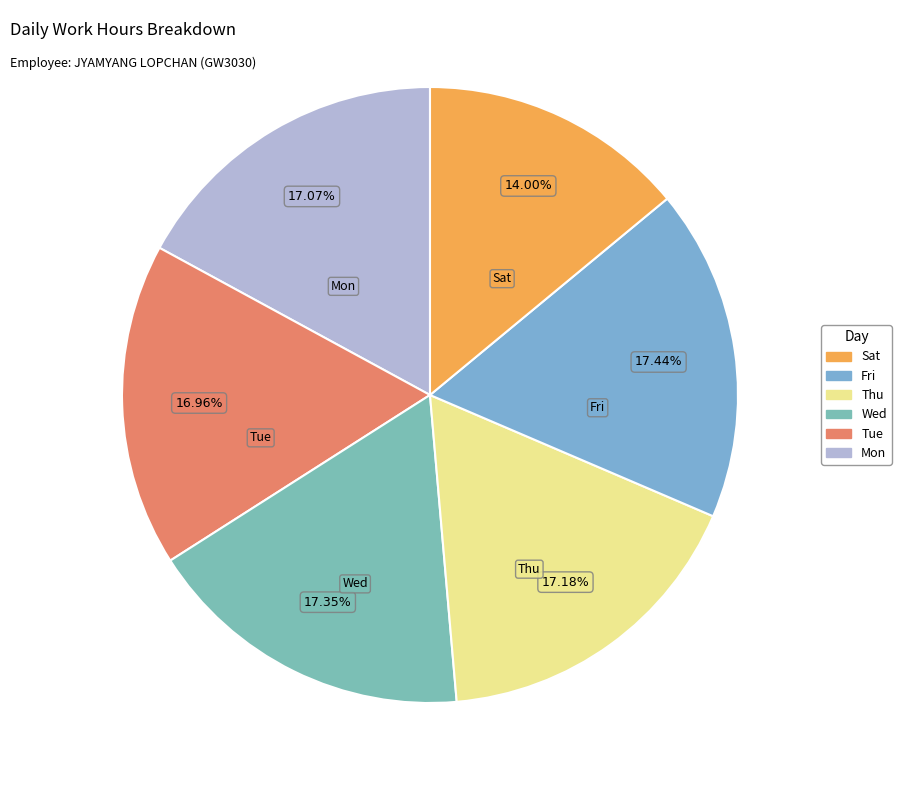

To the nearest percent, what portion does Wed represent?

17%